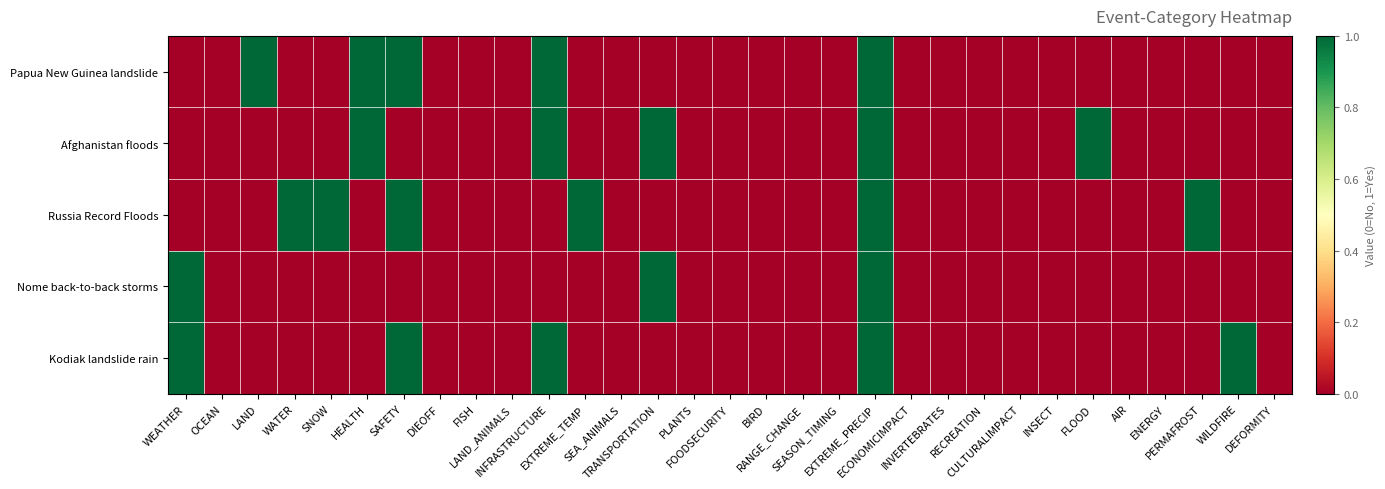

At how many categories does at least one series exceed 0?

13